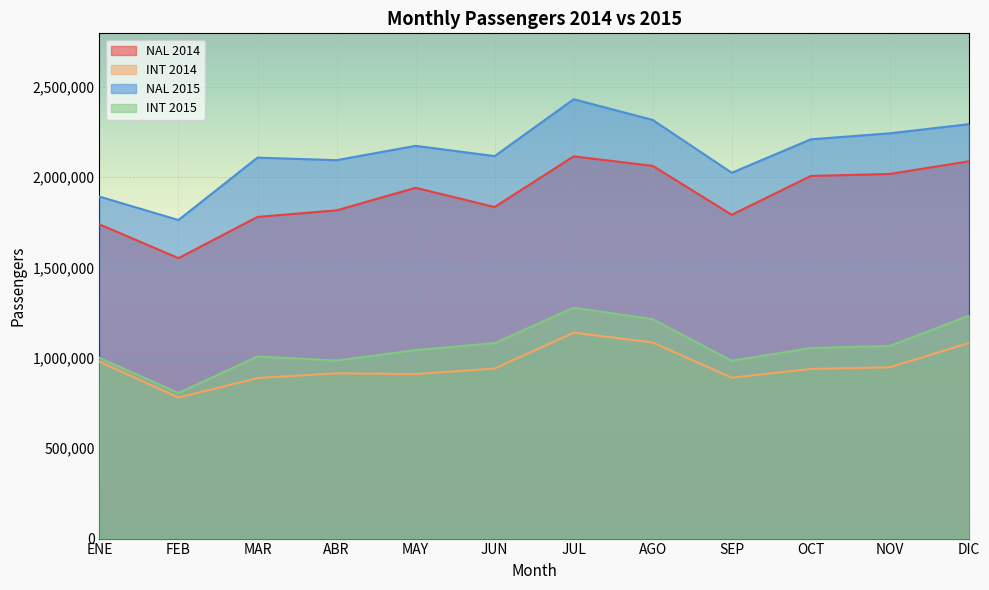

What is the sum of the NAL 2015 values at SEP and ENE?

3918364